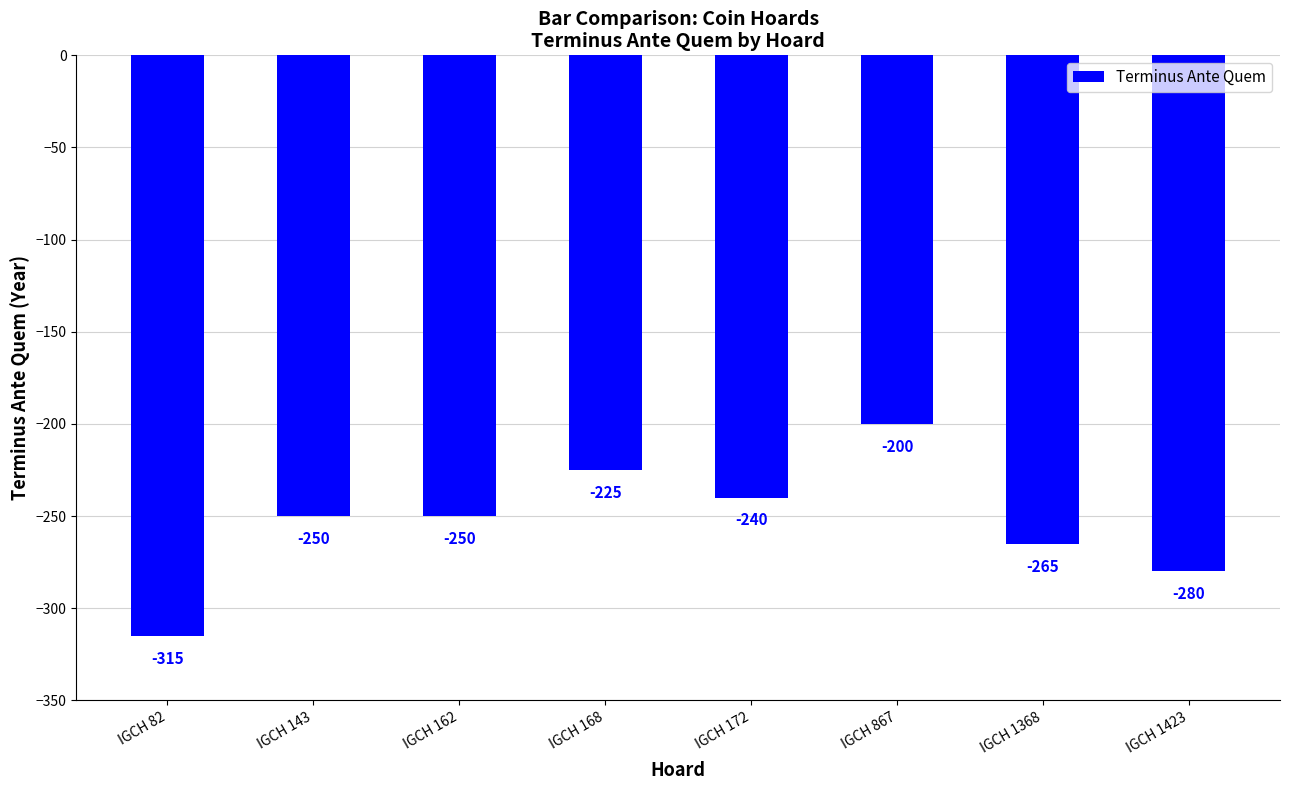

What is the greatest value displayed?

-200